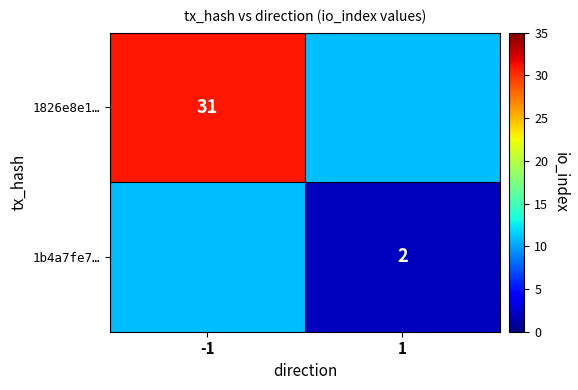

Is it true that 1826e8e1… equals 15.6 at -1?

False